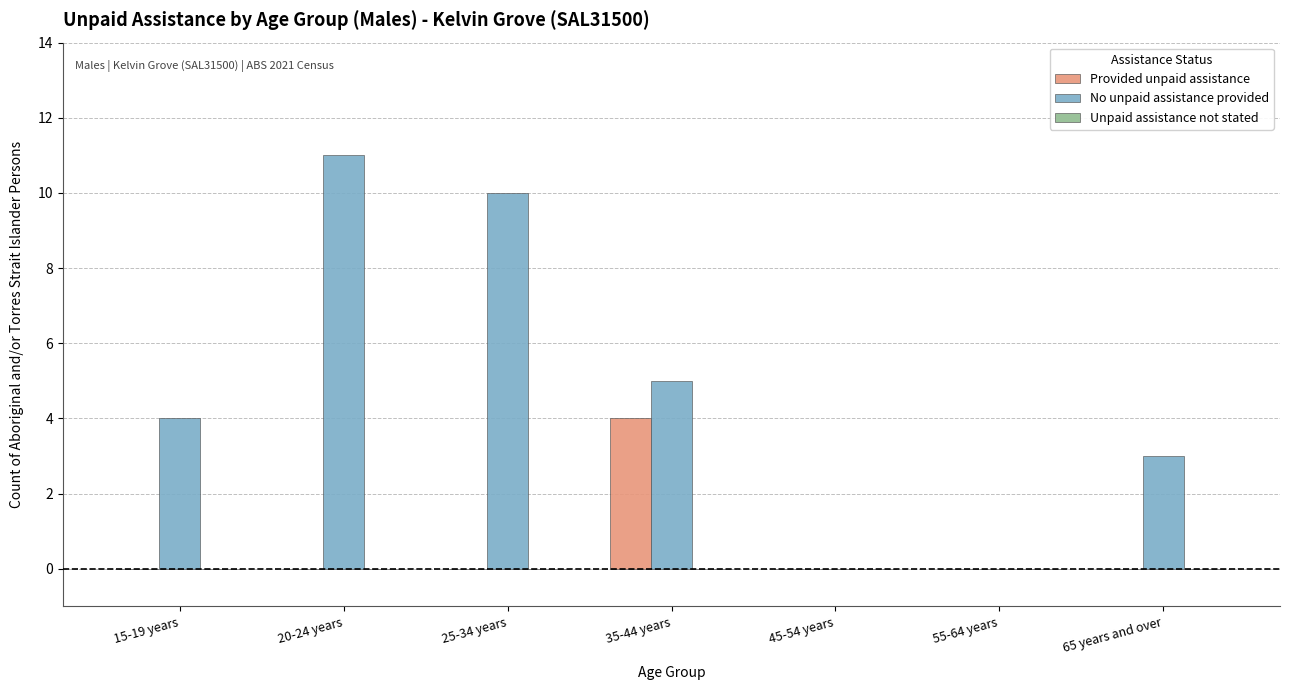

Which label corresponds to the largest value in the chart?

20-24 years